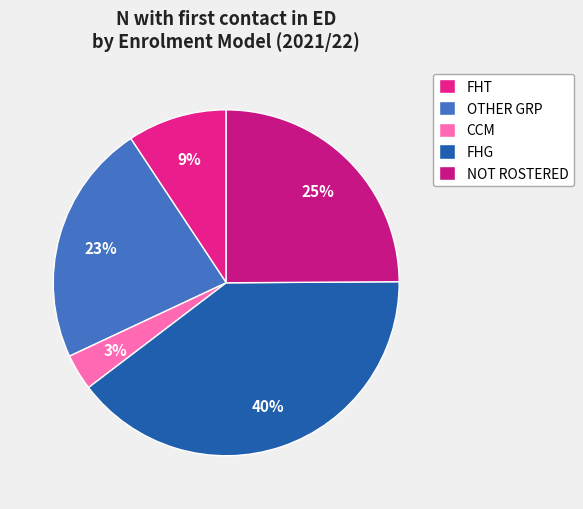

Is it true that FHG is 40% of the pie?

True